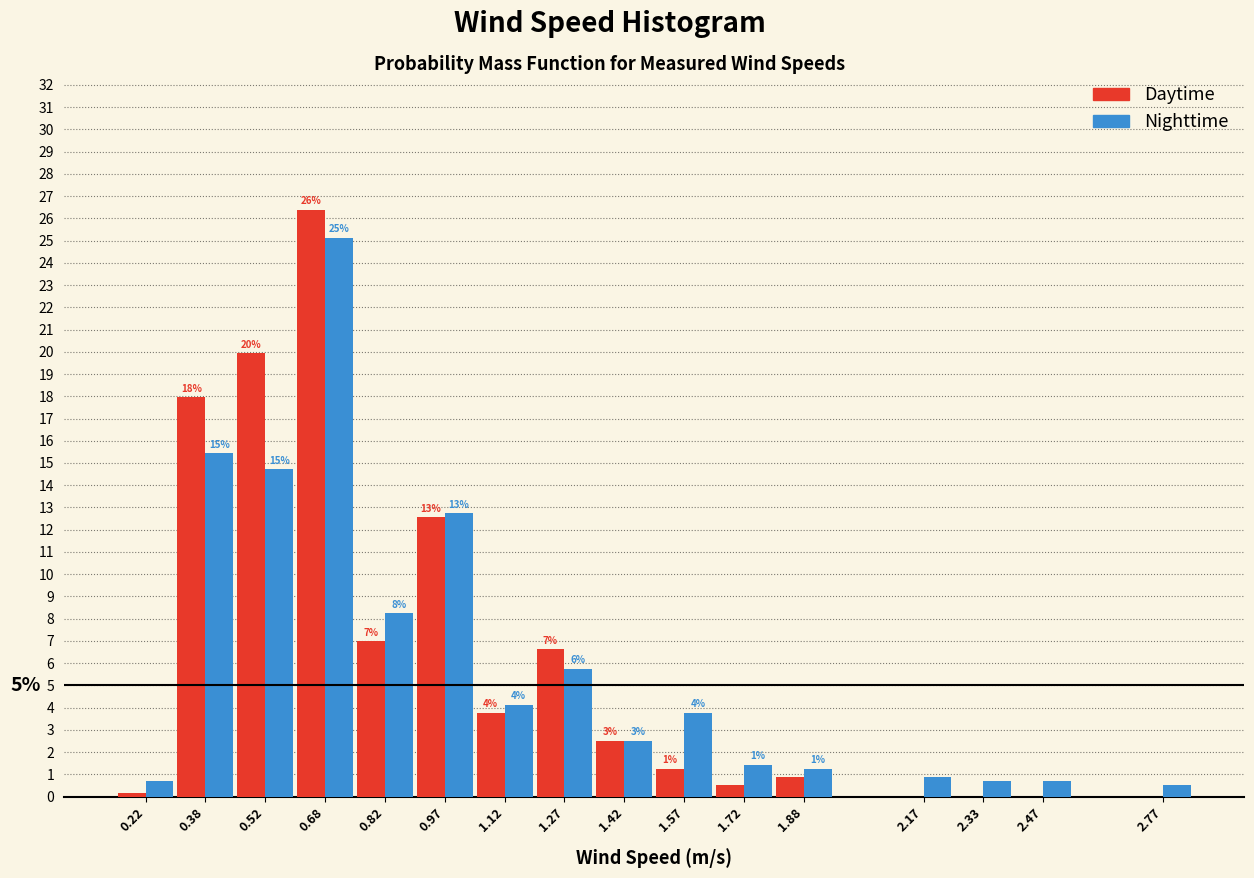

Does the chart contain stacked bars?

No